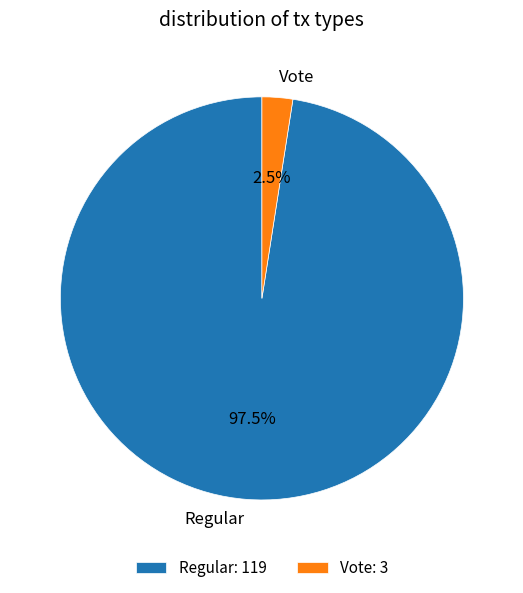

Which slice is the largest?

Regular